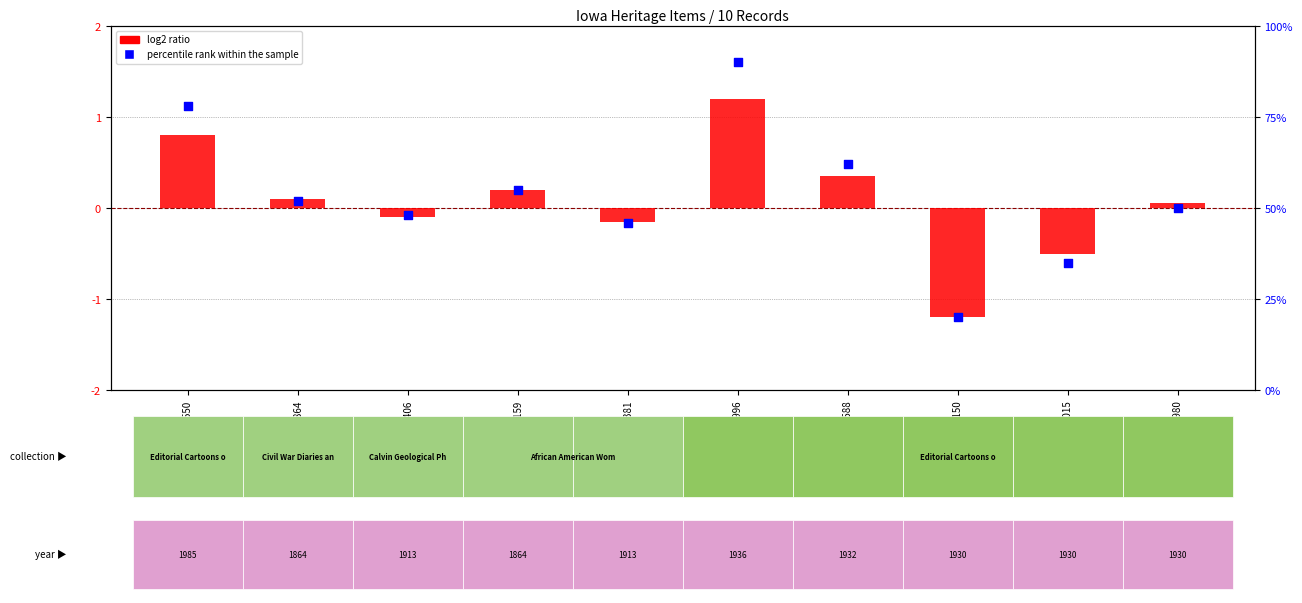

What are all the series names shown in the legend?

log2 ratio, percentile rank within the sample